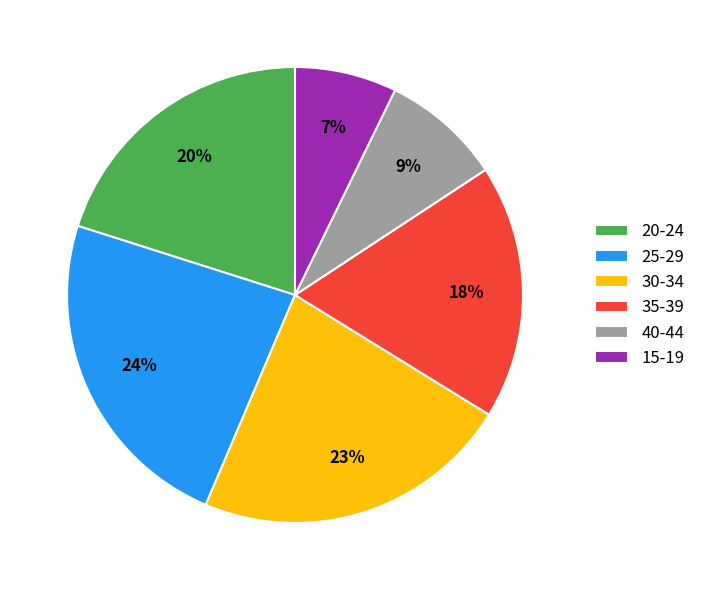

To the nearest percent, what is the average slice percentage?

17%